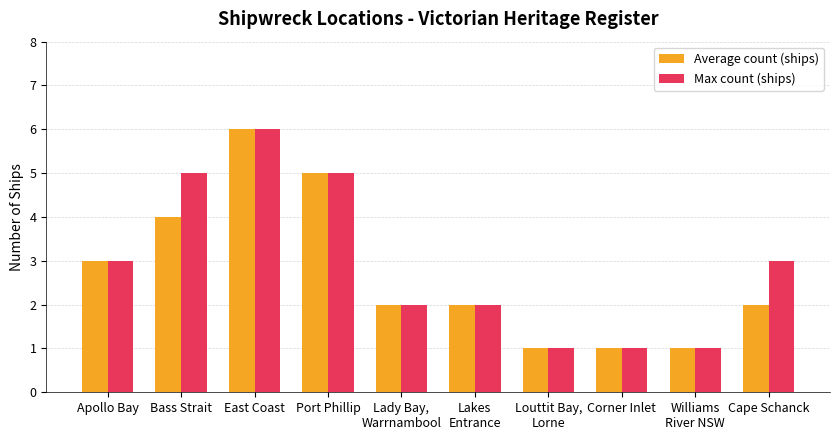

What is the sum of the Average count (ships) values at Lakes
Entrance and Cape Schanck?

4